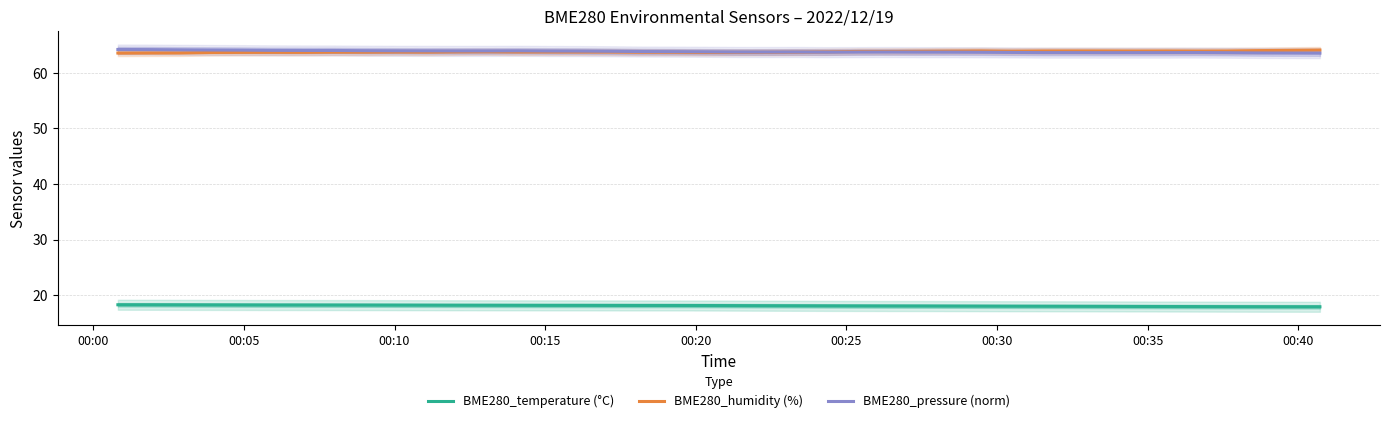

True or false: BME280_temperature (°C) and BME280_pressure (norm) intersect in this chart.

False